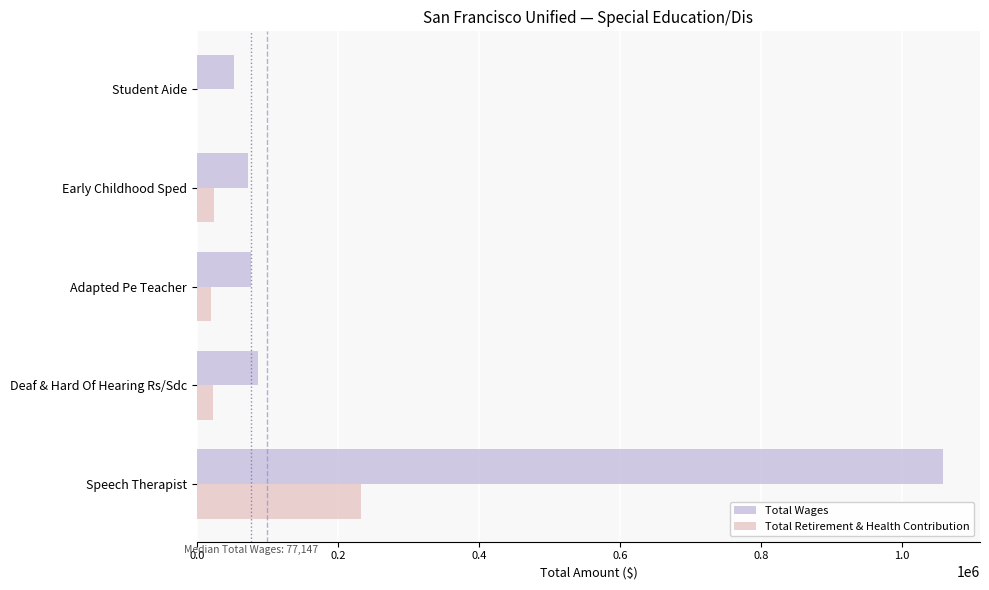

At which category is the sum across all series the highest?

Speech Therapist